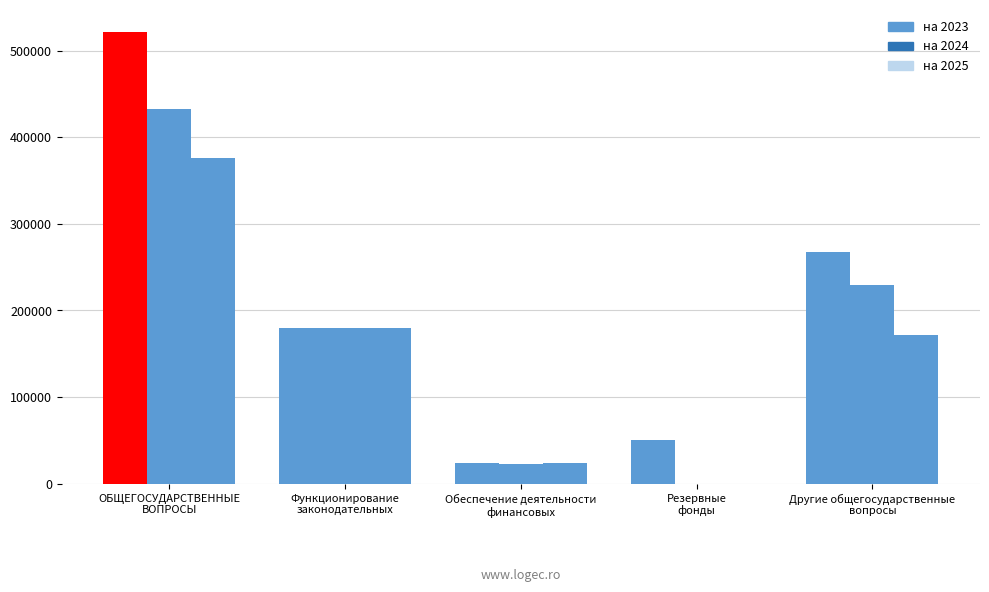

Which series has the widest spread of values?

на 2023